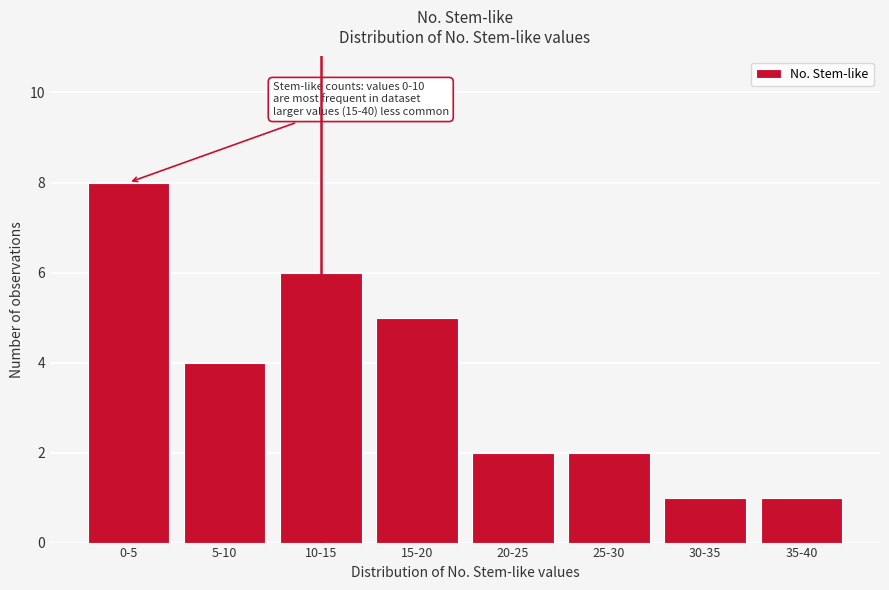

Reading left to right, transcribe all the data shown in this chart.

0-5=8	5-10=4	10-15=6	15-20=5	20-25=2	25-30=2	30-35=1	35-40=1